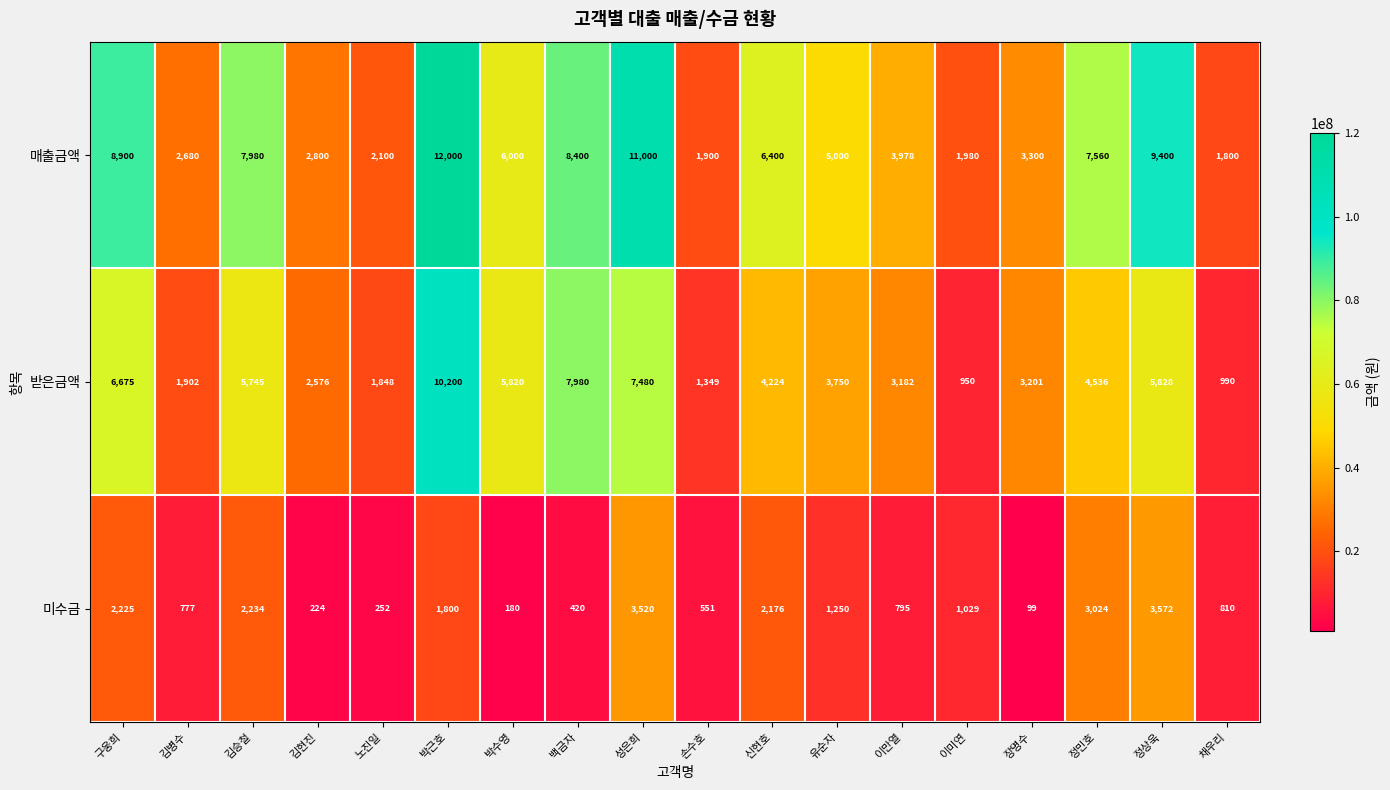

What is the sum of the 받은금액 values at 박근호 and 김병수?

12102